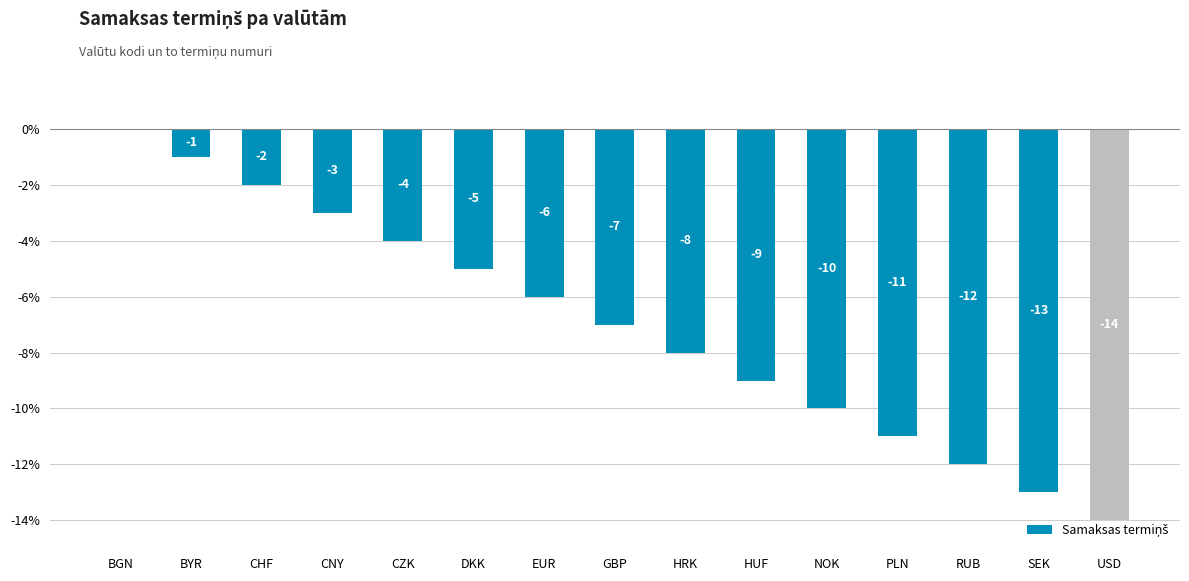

What is the sum of the values at BGN and CNY?

-3